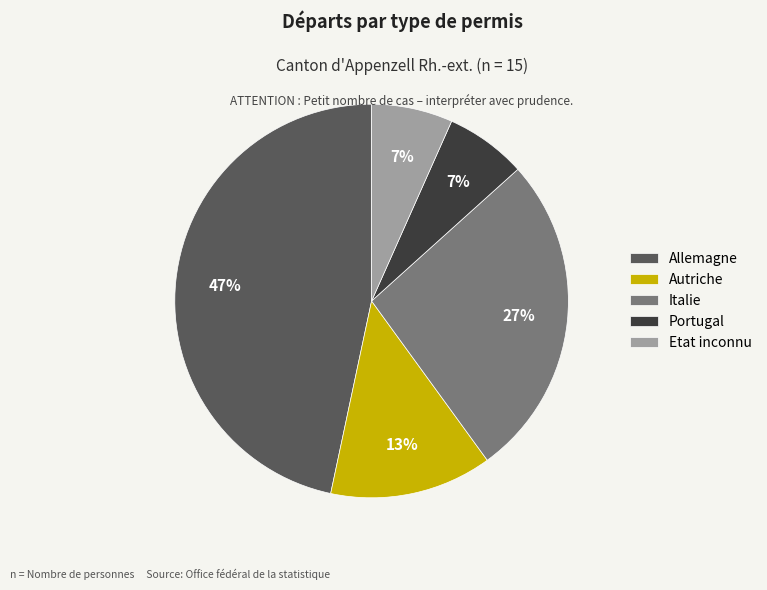

Approximately how many times larger is the value at Italie compared to Allemagne?

0.6